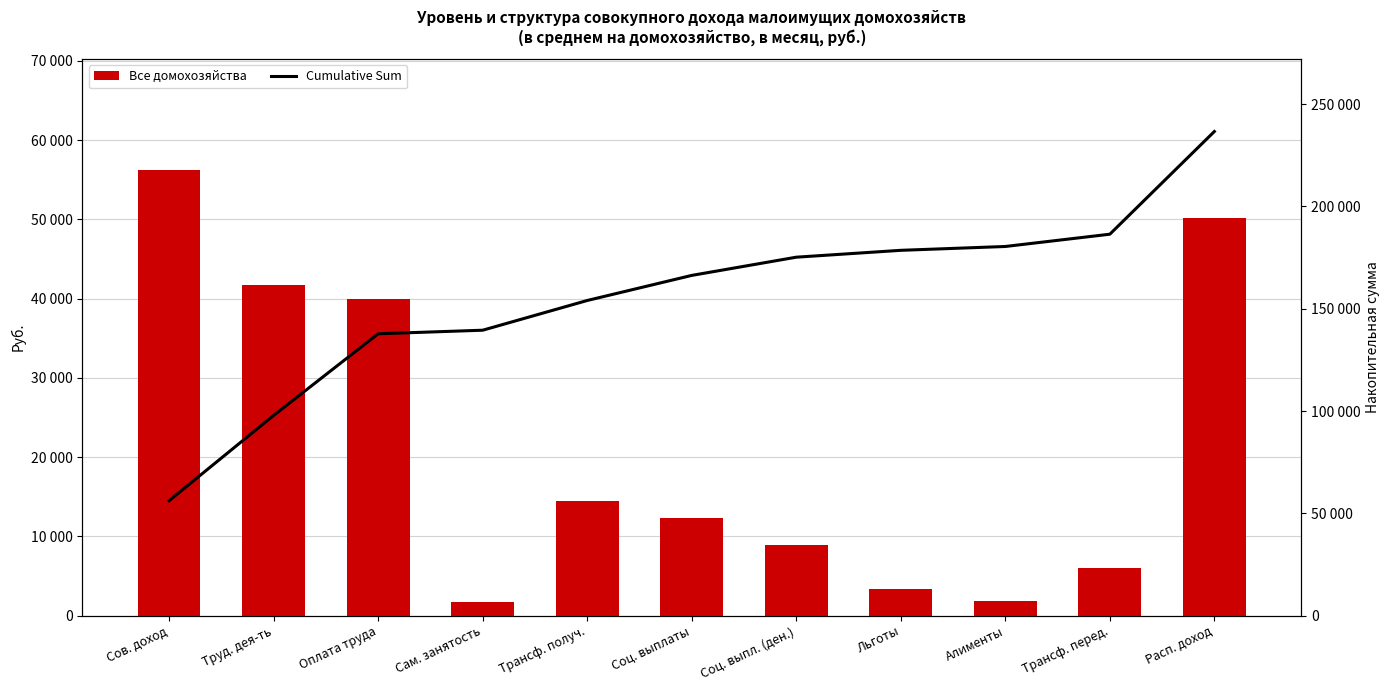

True or false: Cumulative Sum has a value of 38439.0 at Сов. доход.

False